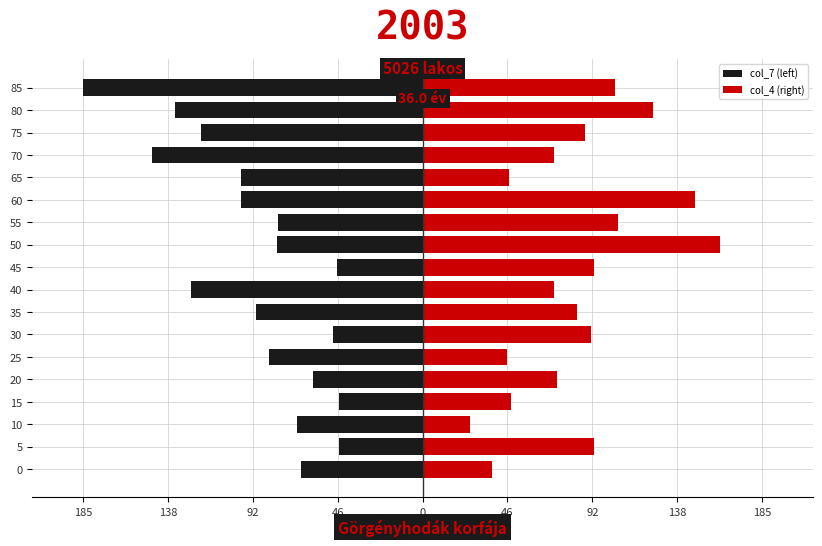

What is the lowest value of the col_7 (left) series?

-185.0